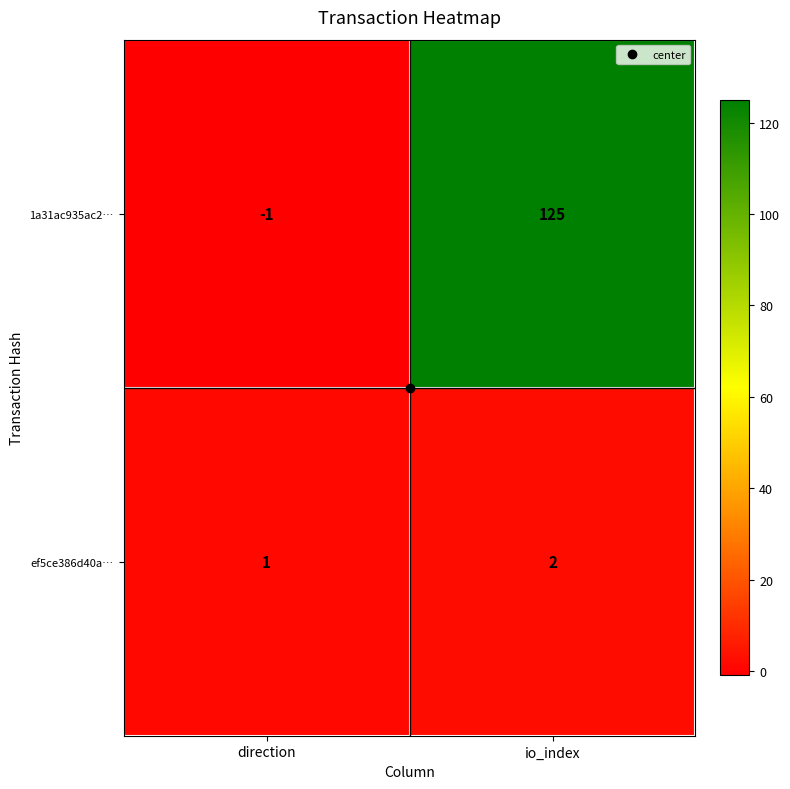

Rank the series by their average value, from highest to lowest.

1a31ac935ac2…, ef5ce386d40a…